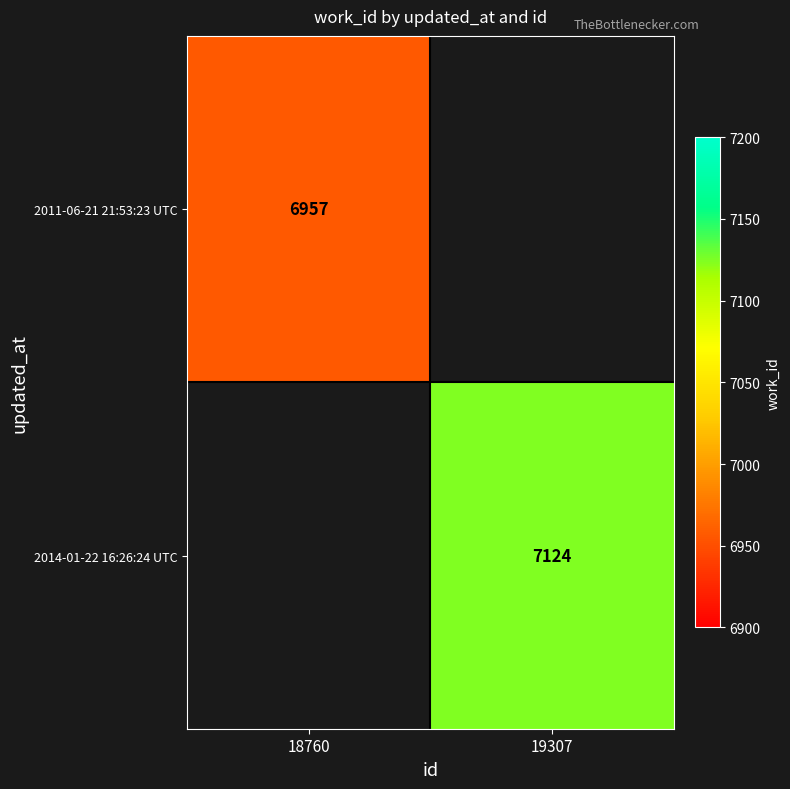

The 2014-01-22 16:26:24 UTC series shows 7124 at 19307. True or false?

True